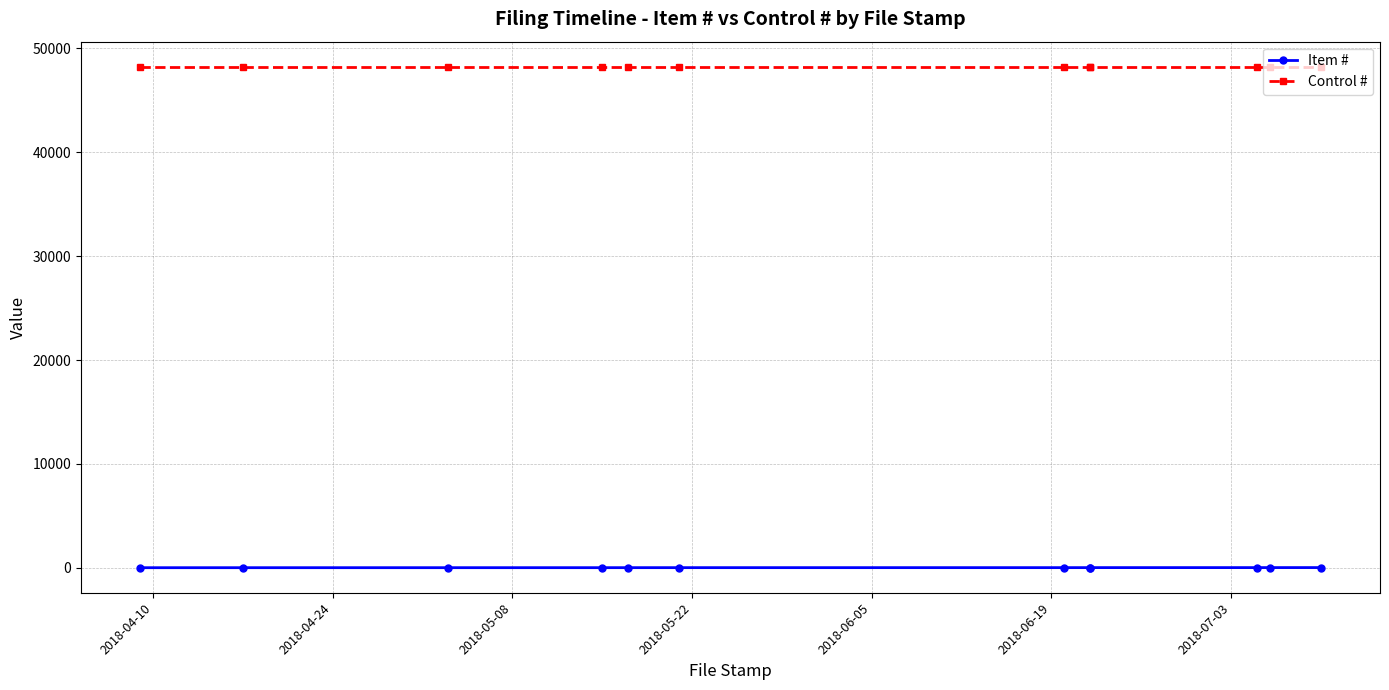

What is the lowest value of the Control # series?

48244